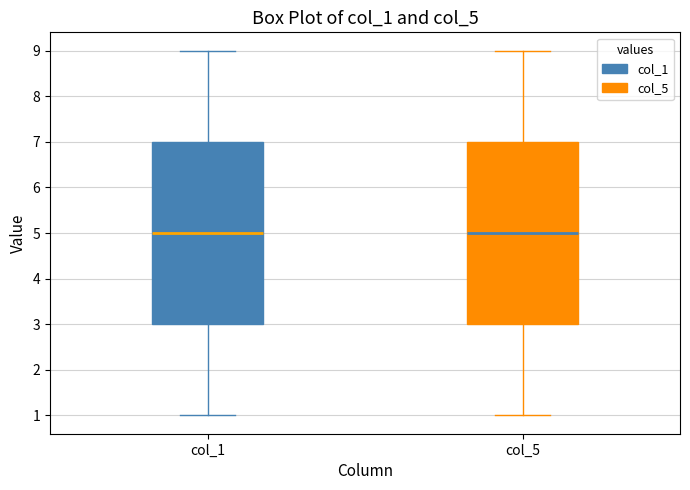

Reading left to right, transcribe this box plot: for each box, give where its median line is, the range the box spans, and where its two whiskers end, as read against the y-axis. The values are not printed on the chart, so give them approximately, as read against the axis.

col_1: median 5, box 3 to 7, whiskers 1 to 9
col_5: median 5, box 3 to 7, whiskers 1 to 9